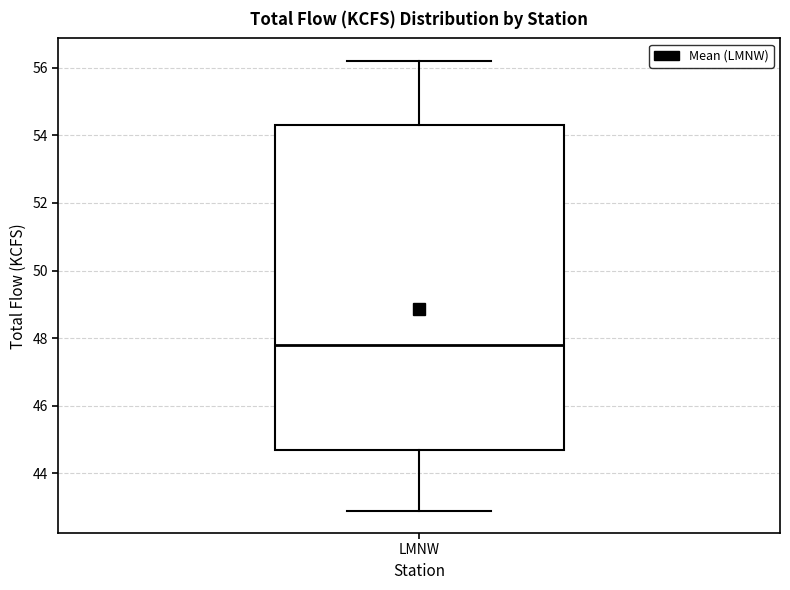

Read this box plot against the y-axis: the position of the median line, the range covered by the box, and the ends of both whiskers. The values are not printed on the chart, so give them approximately, as read against the axis.

median 47.8, box 44.8 to 54.4, whiskers 43.0 to 56.2